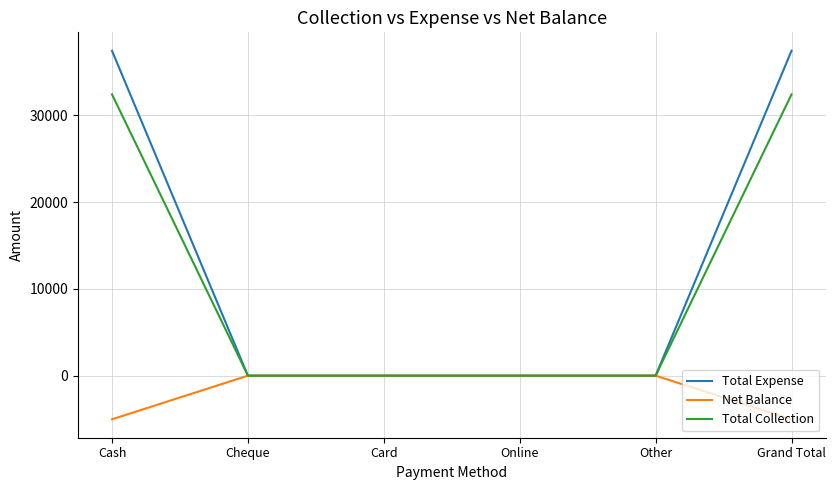

Is it true that Total Expense equals 0 at Card?

True